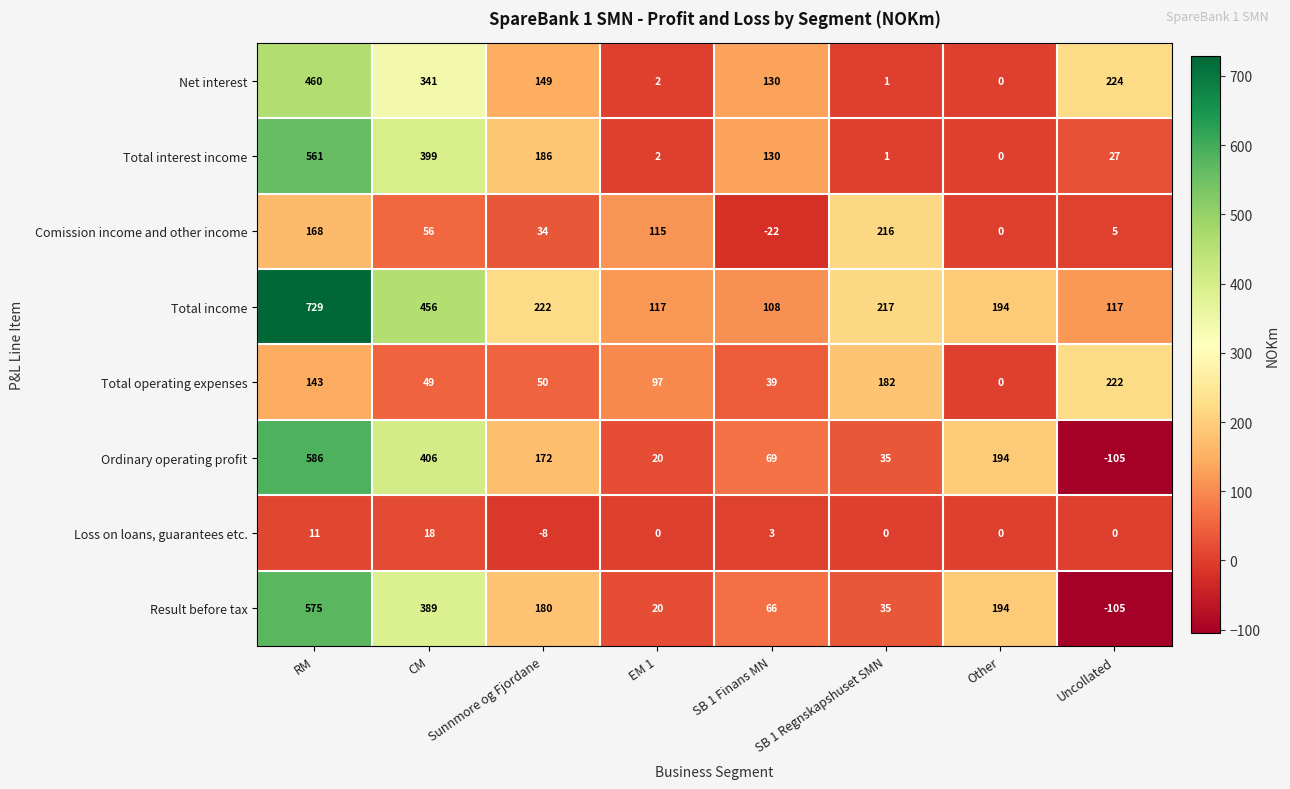

List the labels in order of Comission income and other income value, largest first.

SB 1 Regnskapshuset SMN, RM, EM 1, CM, Sunnmore og Fjordane, Uncollated, Other, SB 1 Finans MN